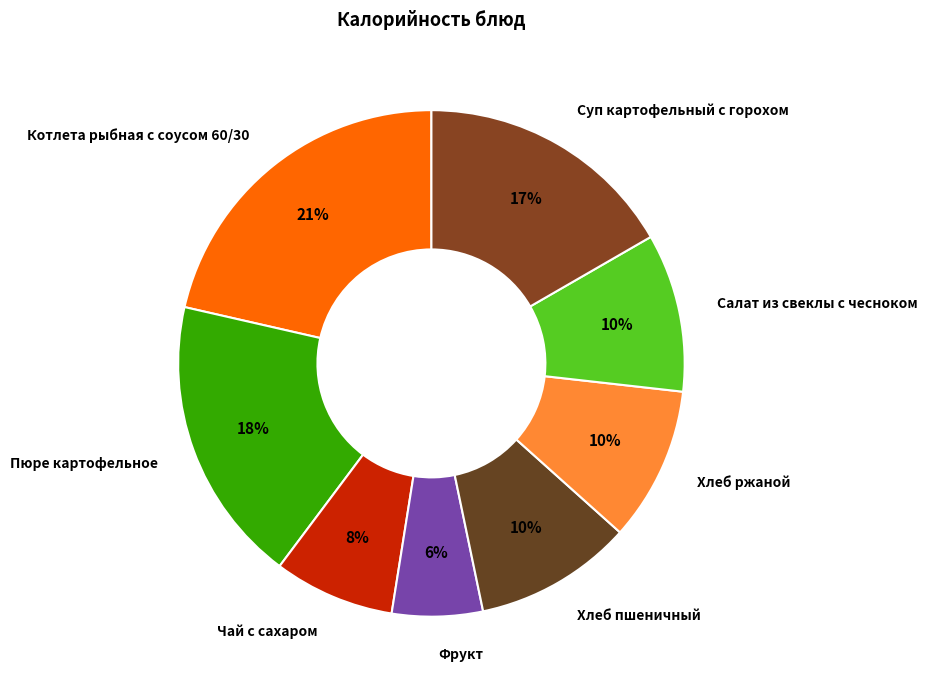

To the nearest percent, what percentage of the pie is Пюре картофельное?

18%